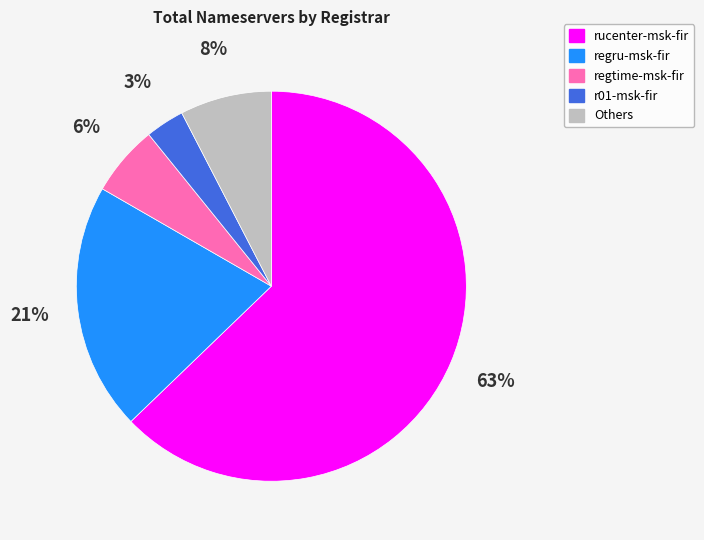

True or false: Others accounts for 1% of the total.

False